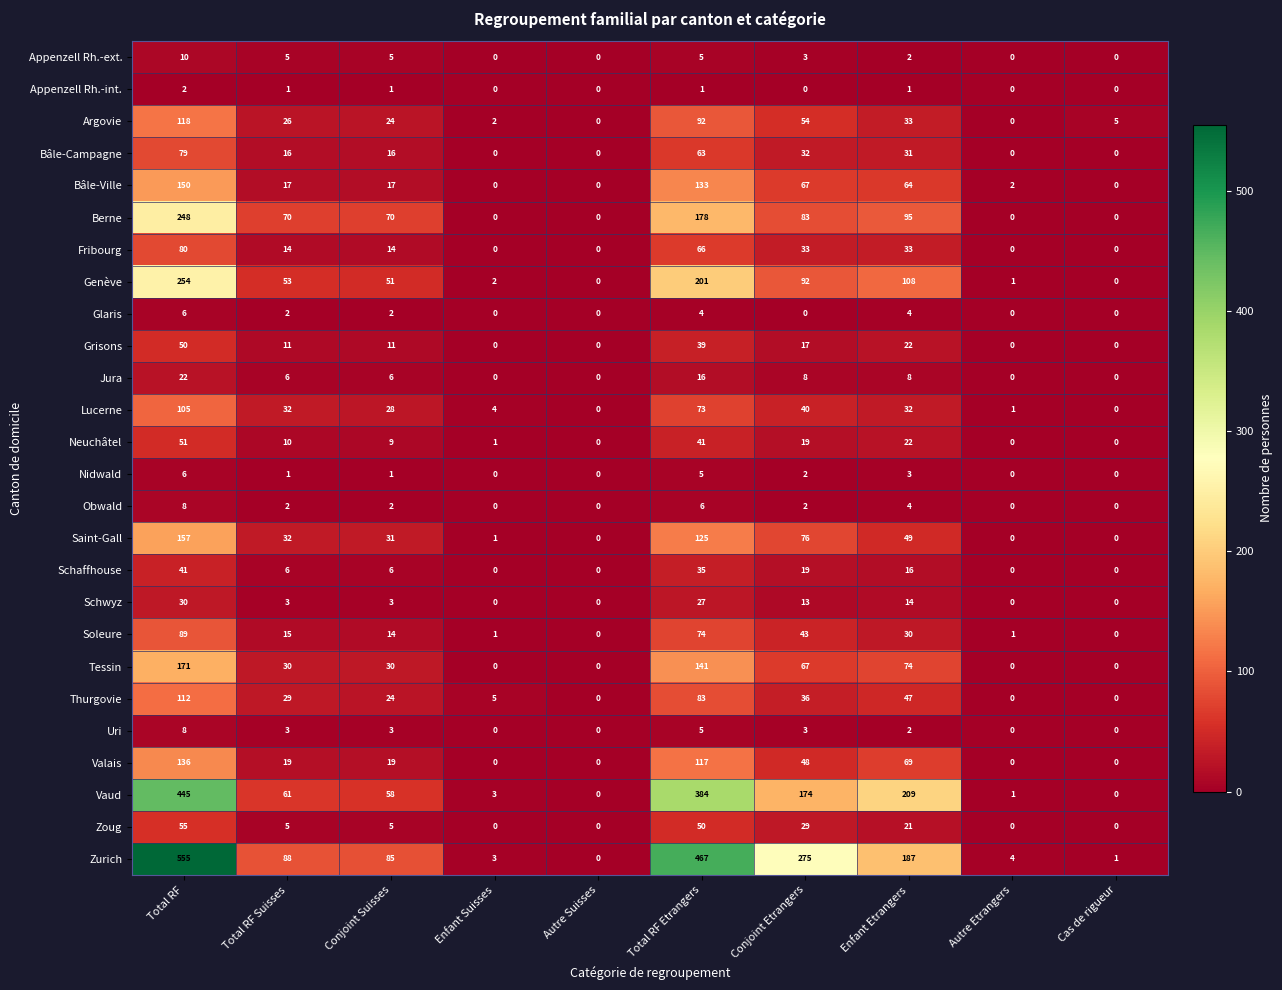

At which label does Neuchâtel first exceed 10?

Total RF